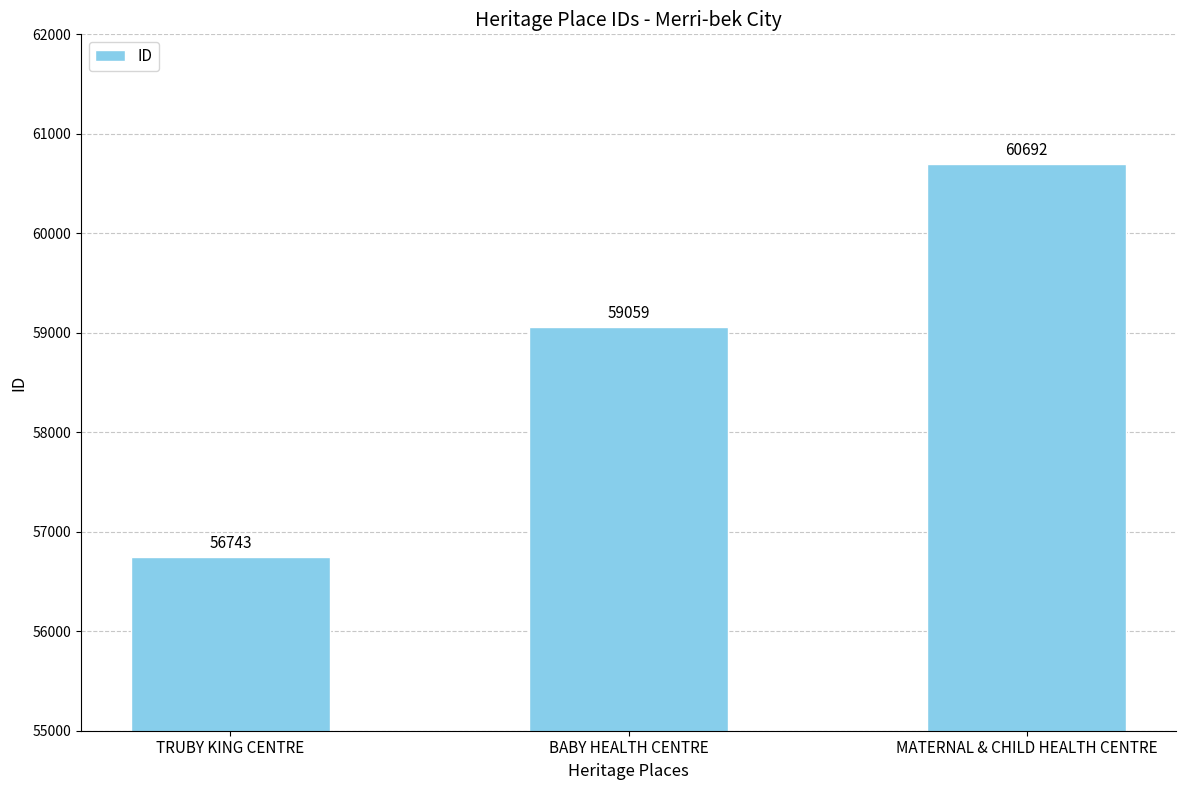

Where is the data nearest to the value 58717?

BABY HEALTH CENTRE